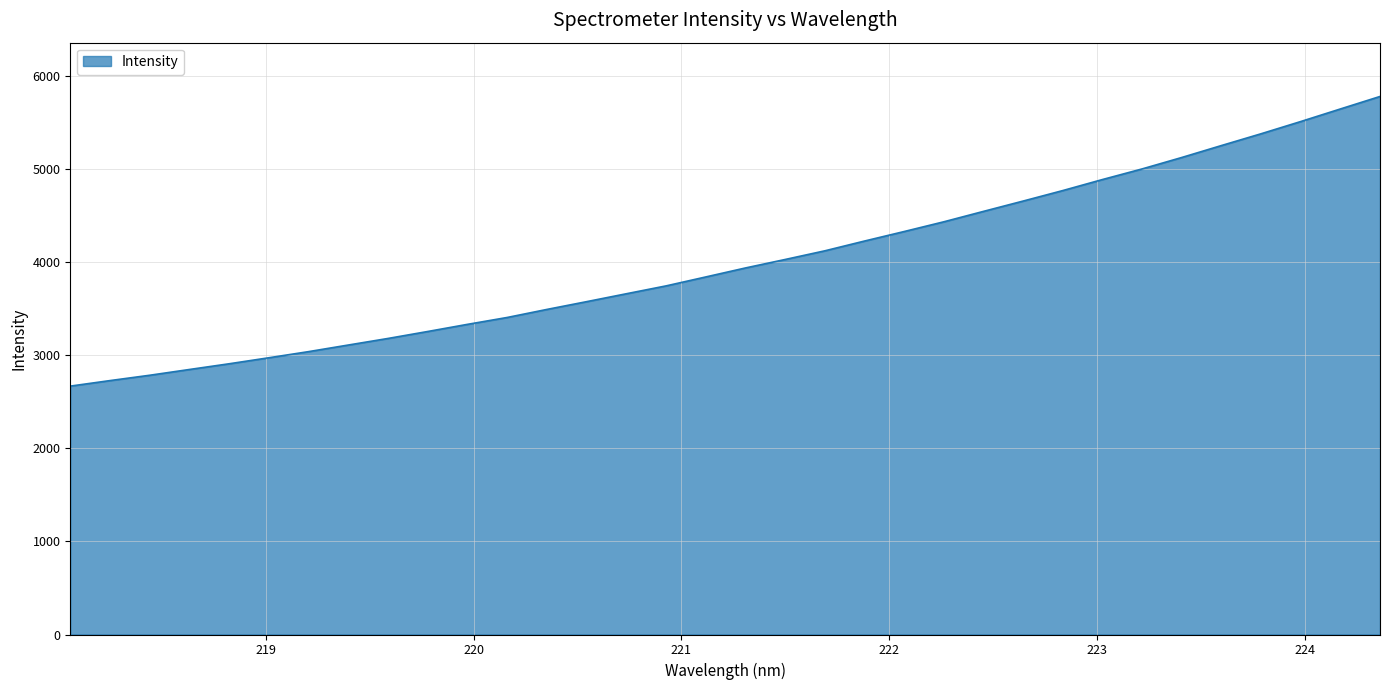

What is the smallest value displayed?

2668.2